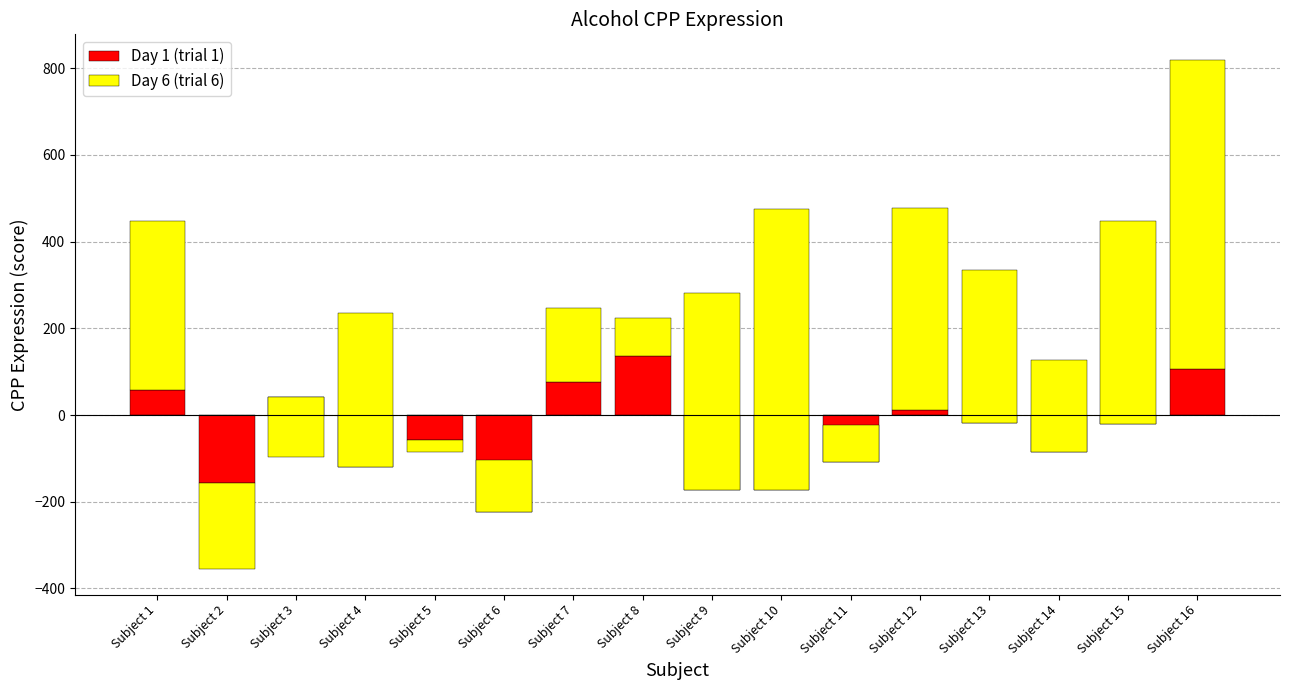

Is it true that Day 1 (trial 1) equals 138.8 at Subject 16?

False